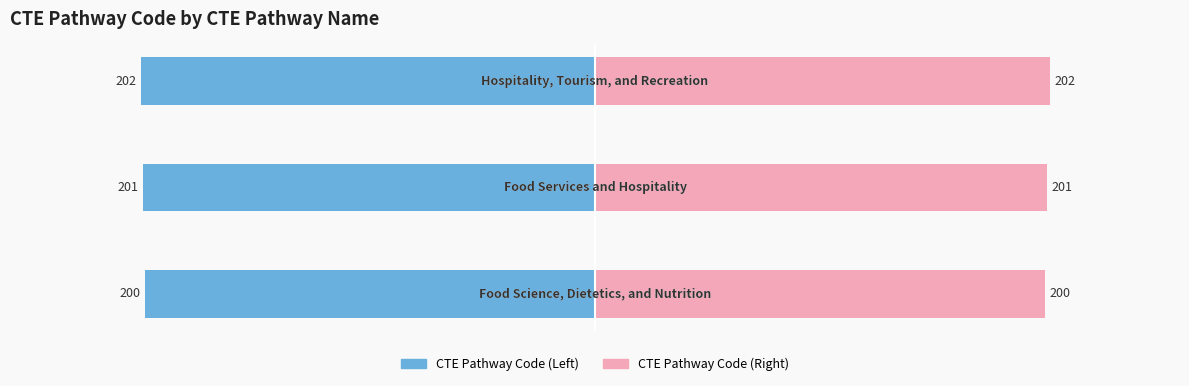

Which series has the widest spread of values?

CTE Pathway Code